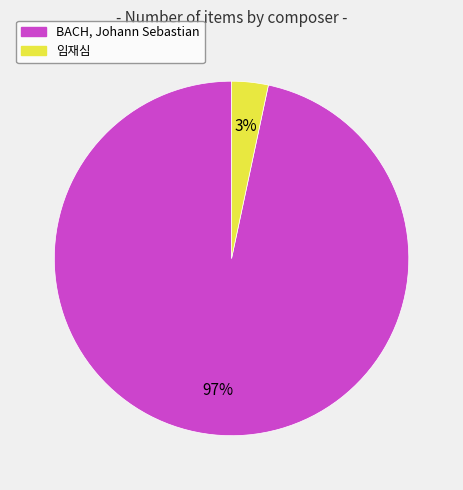

Which category has the biggest portion of the pie?

BACH, Johann Sebastian